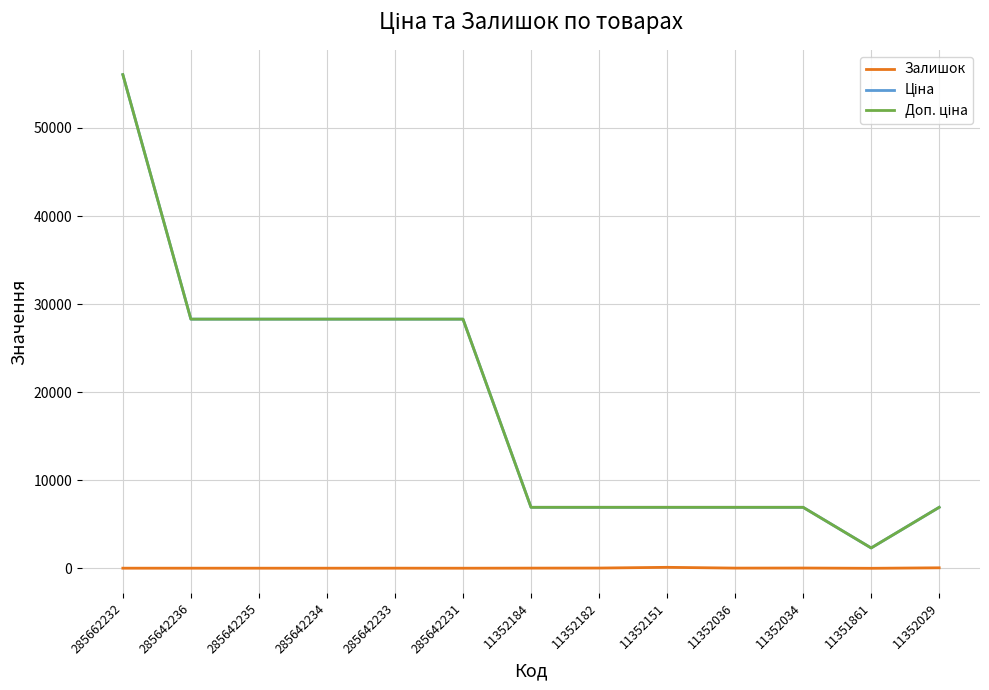

What is the greatest value displayed?

56054.0